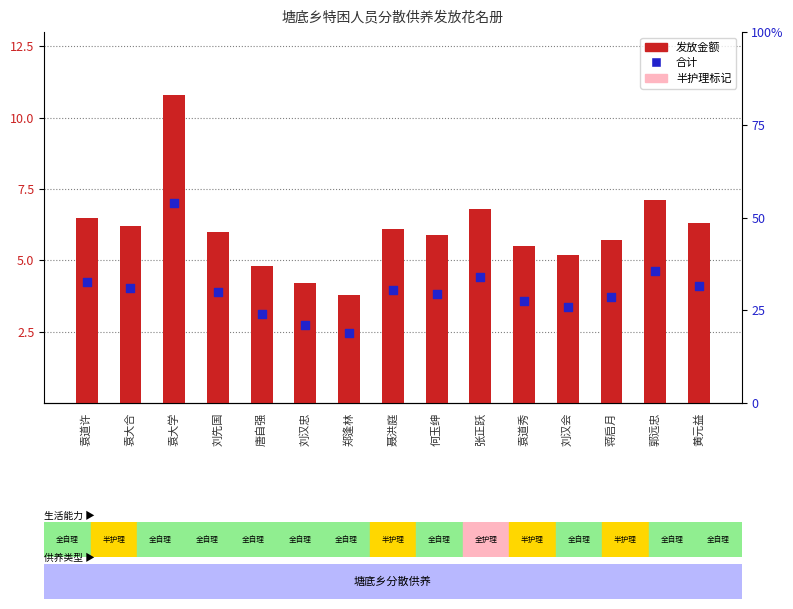

Which series has the largest total across all categories?

发放金额